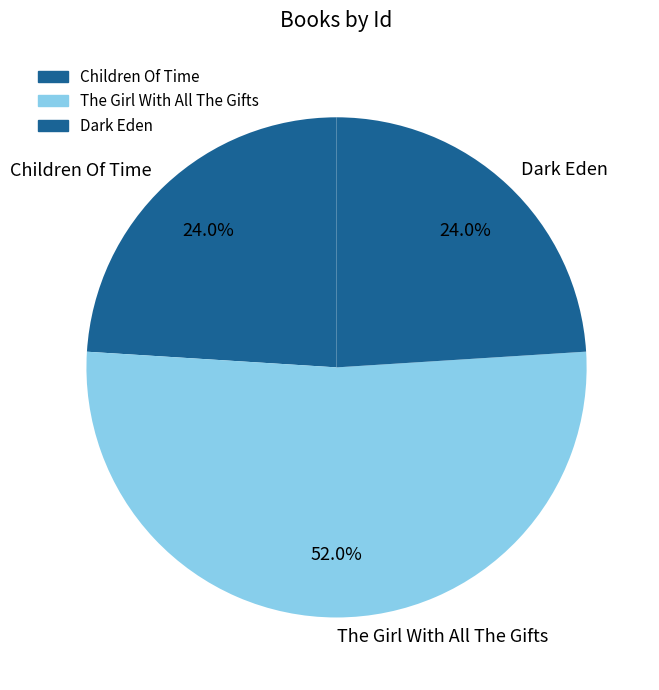

Which slice is the largest?

The Girl With All The Gifts